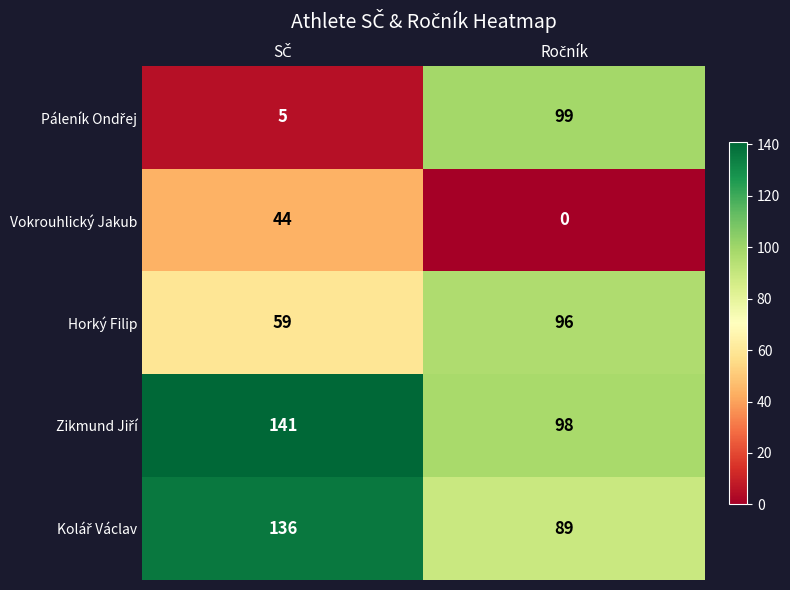

What is the difference between the maximum and minimum values in the Vokrouhlický Jakub series?

44